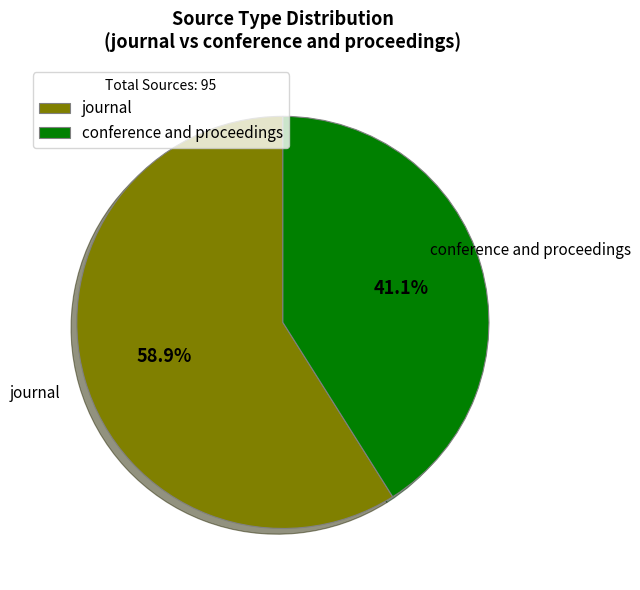

Rank the categories by value from highest to lowest.

journal, conference and proceedings